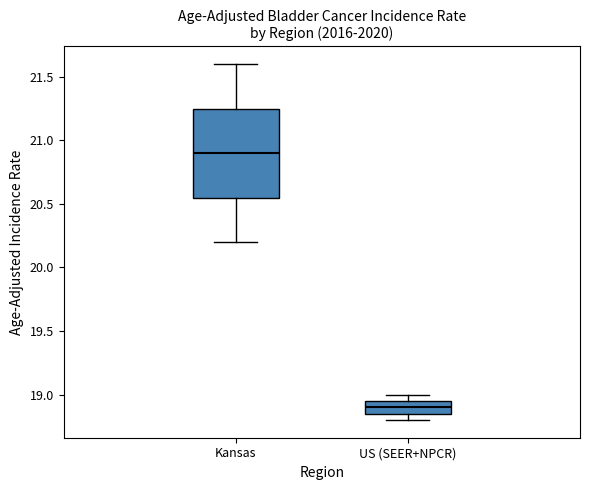

Reading left to right, transcribe this box plot: for each box, give where its median line is, the range the box spans, and where its two whiskers end, as read against the y-axis. The values are not printed on the chart, so give them approximately, as read against the axis.

Kansas: median 20.90, box 20.55 to 21.25, whiskers 20.20 to 21.60
US (SEER+NPCR): median 18.90, box 18.85 to 18.95, whiskers 18.80 to 19.00